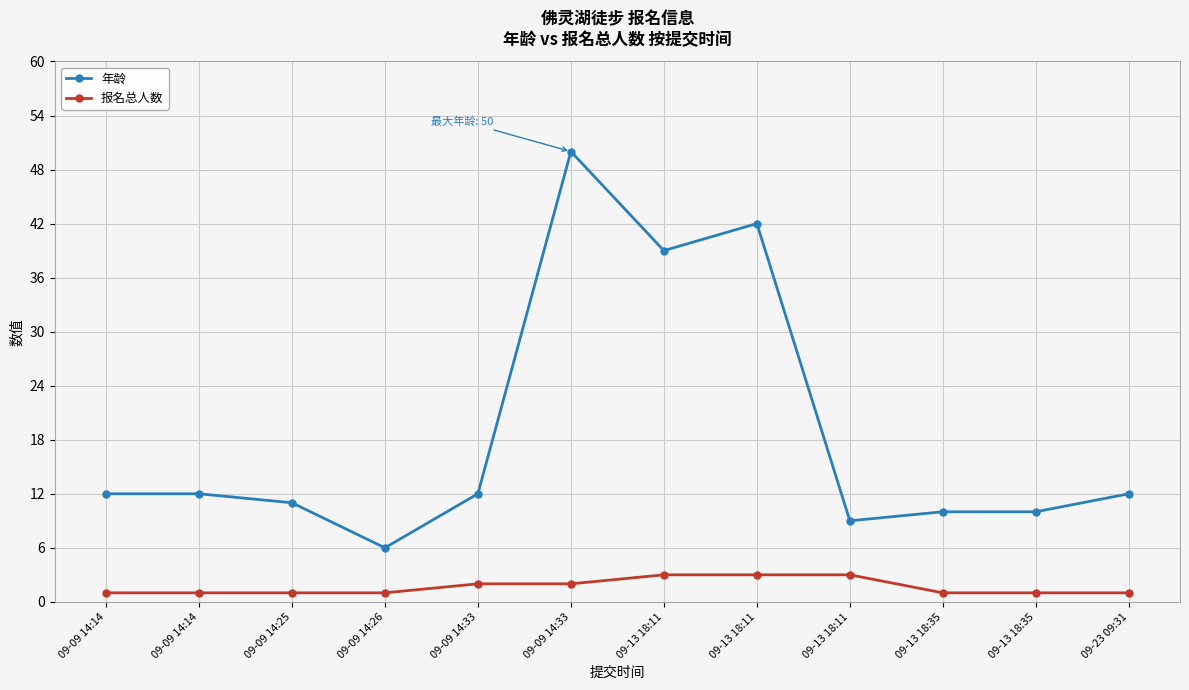

At which label is 报名总人数 closest to 2?

09-09 14:33